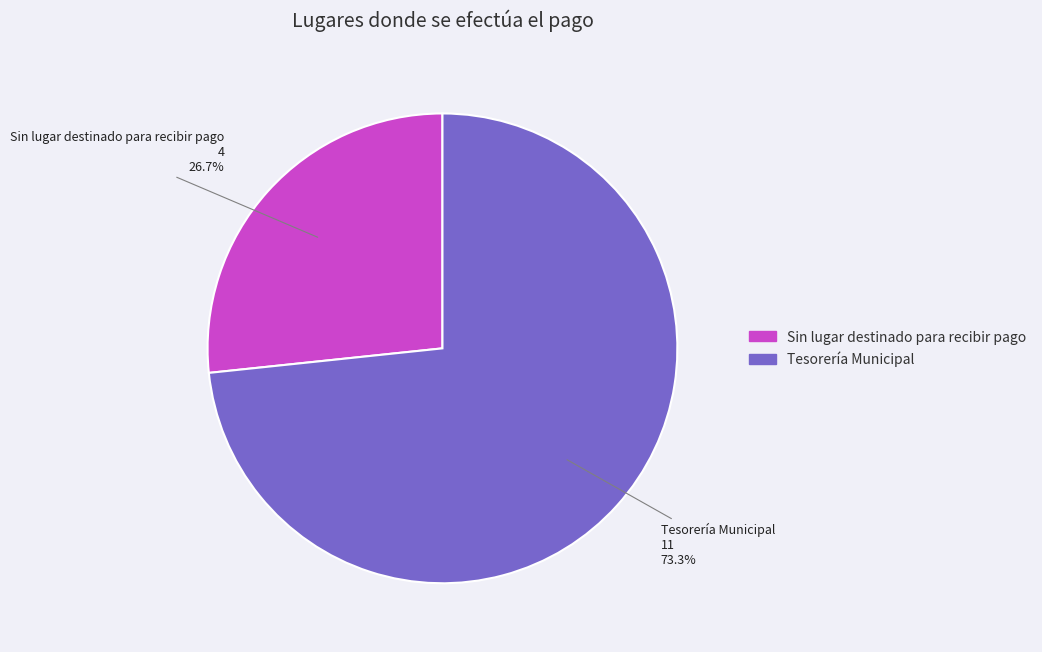

Is it true that Sin lugar destinado para recibir pago is 14% of the pie?

False